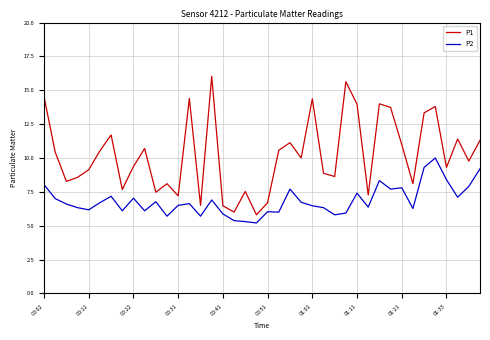

Which series has the widest spread of values?

P1